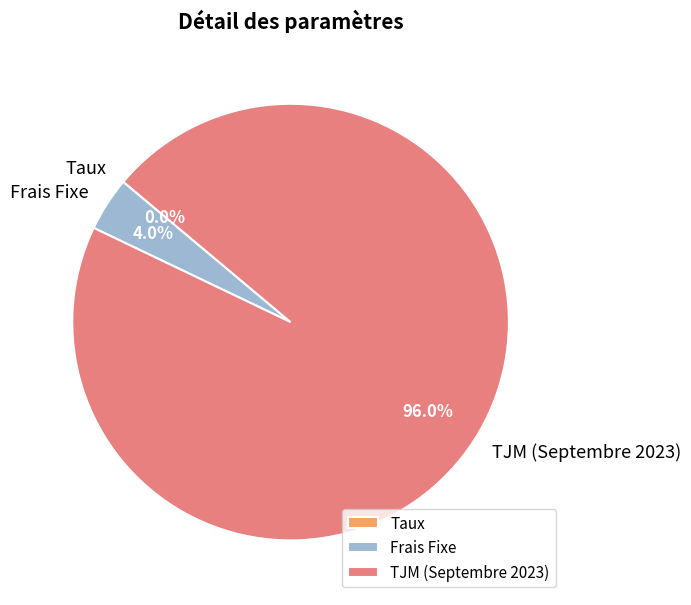

Which has a higher value, Frais Fixe or TJM (Septembre 2023)?

TJM (Septembre 2023)